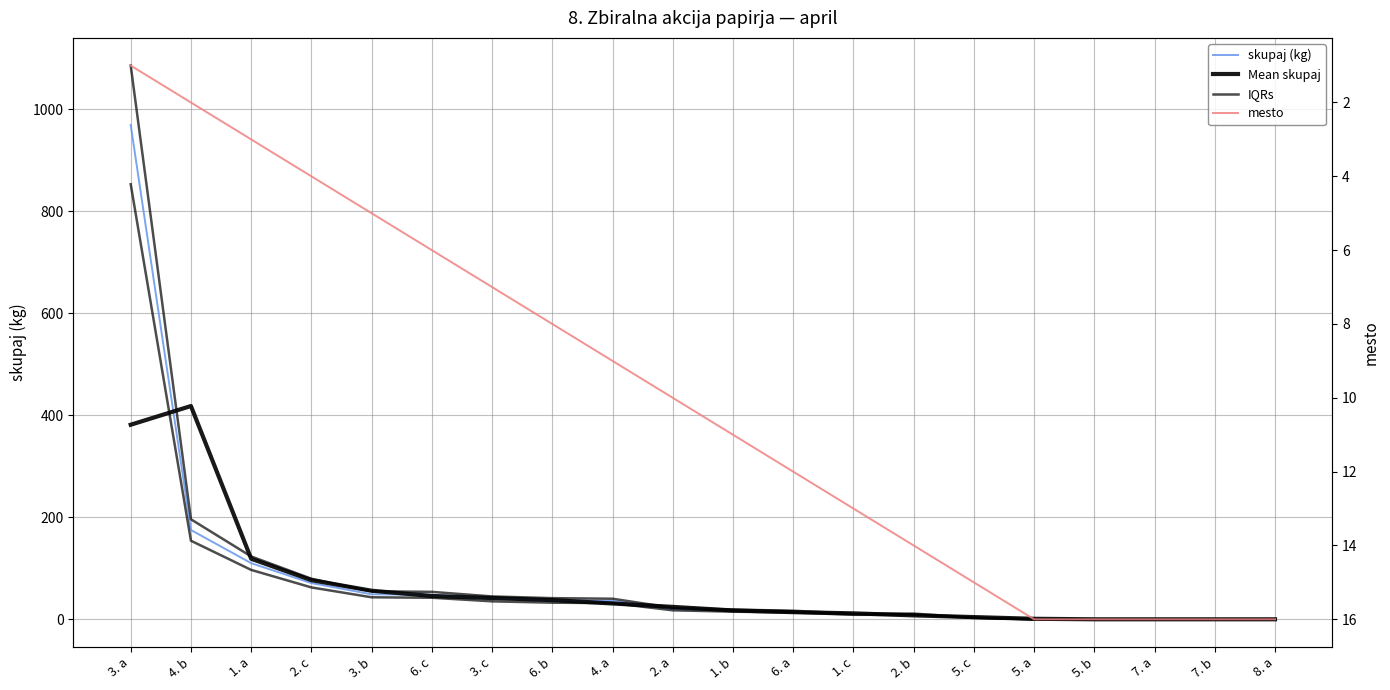

Reading left to right, what are all the values shown in this chart?

skupaj (kg): 969.0	175.0	110.0	71.0	49.0	48.0	40.0	37.0	36.0	20.0	17.0	15.0	10.0	10.0	3.0	0.0	0.0	0.0	0.0	0.0
Mean skupaj: 381.3	418.0	118.7	76.7	56.0	45.7	41.7	37.7	31.0	24.3	17.3	14.0	11.7	7.7	4.3	1.0	0.0	0.0	0.0	0.0
IQRs: 852.7	154.0	96.8	62.5	43.1	42.2	35.2	32.6	31.7	17.6	15.0	13.2	8.8	8.8	2.6	0.0	0.0	0.0	0.0	0.0
mesto: 1.0	2.0	3.0	4.0	5.0	6.0	7.0	8.0	9.0	10.0	11.0	12.0	13.0	14.0	15.0	16.0	16.0	16.0	16.0	16.0